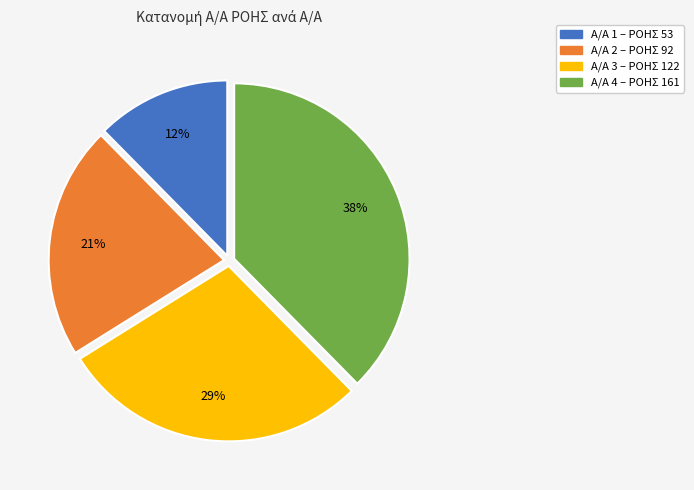

Is there any slice that represents more than half of the pie?

No